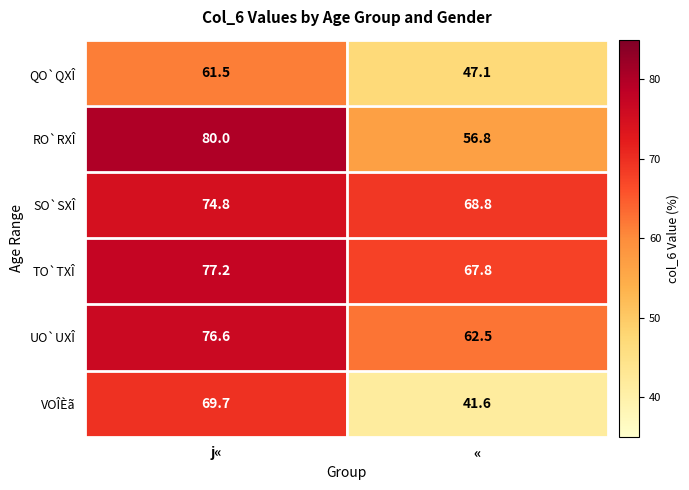

The value of TO`TXÎ at j« is 105.8. True or false?

False